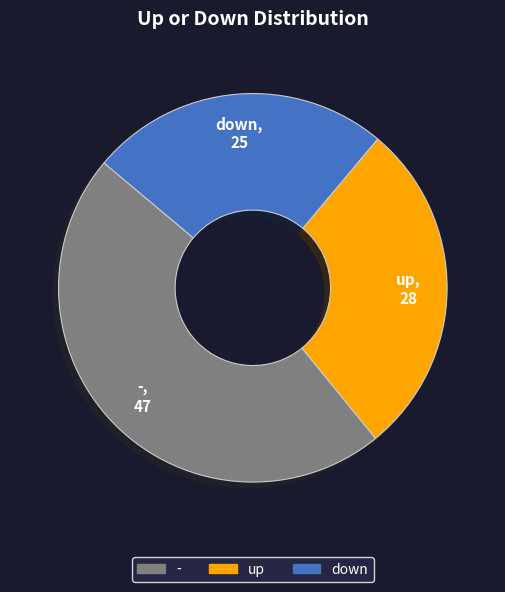

True or false: down accounts for 16% of the total.

False